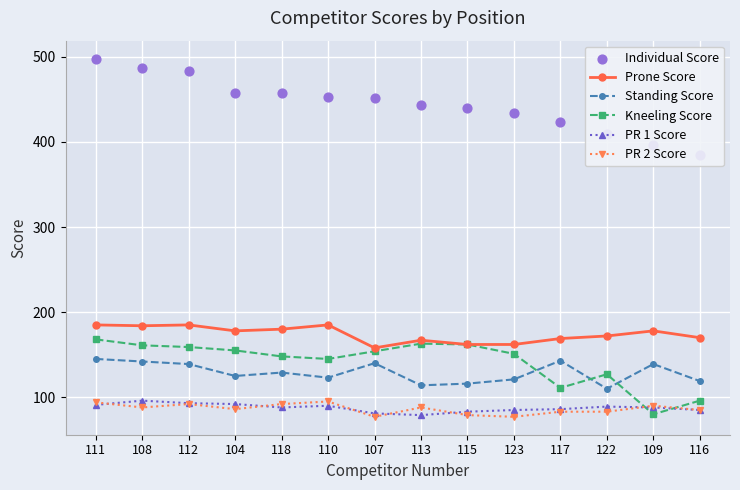

Is the value of PR 1 Score at 108 greater than the value of Kneeling Score at 117?

No